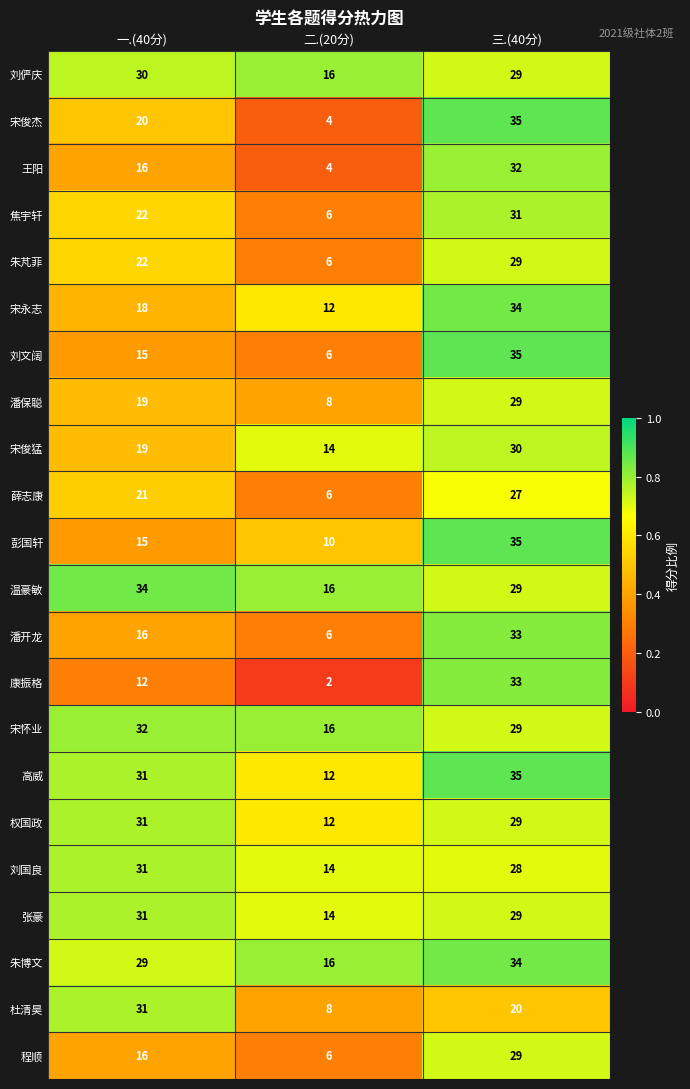

Which category has the highest value in the 高威 series?

三.(40分)